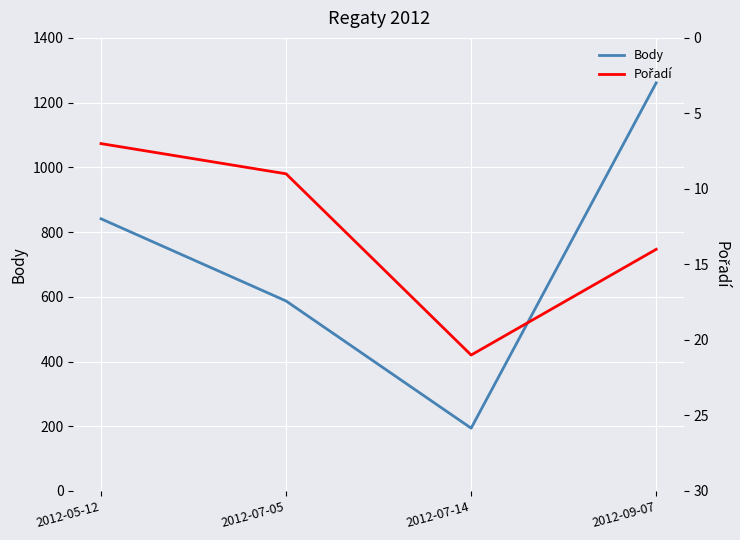

At which label does Pořadí first exceed 14?

2012-07-14